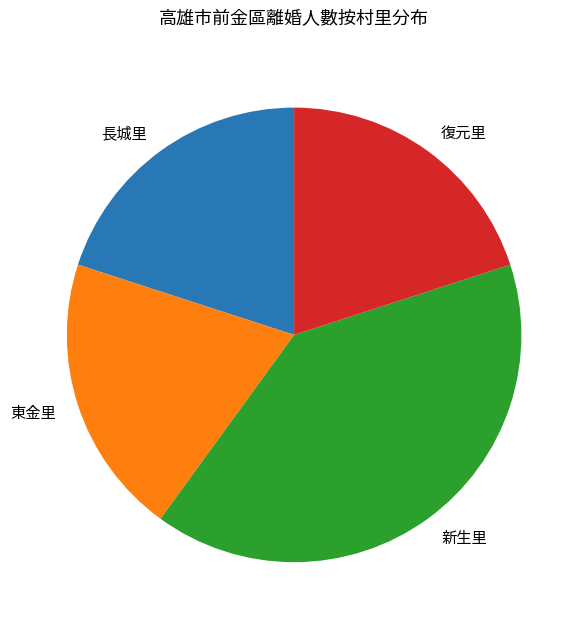

Is 長城里 the majority of the pie?

No